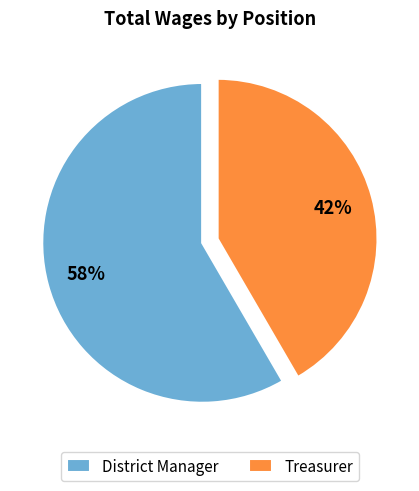

To the nearest percent, what is the average slice percentage?

50%